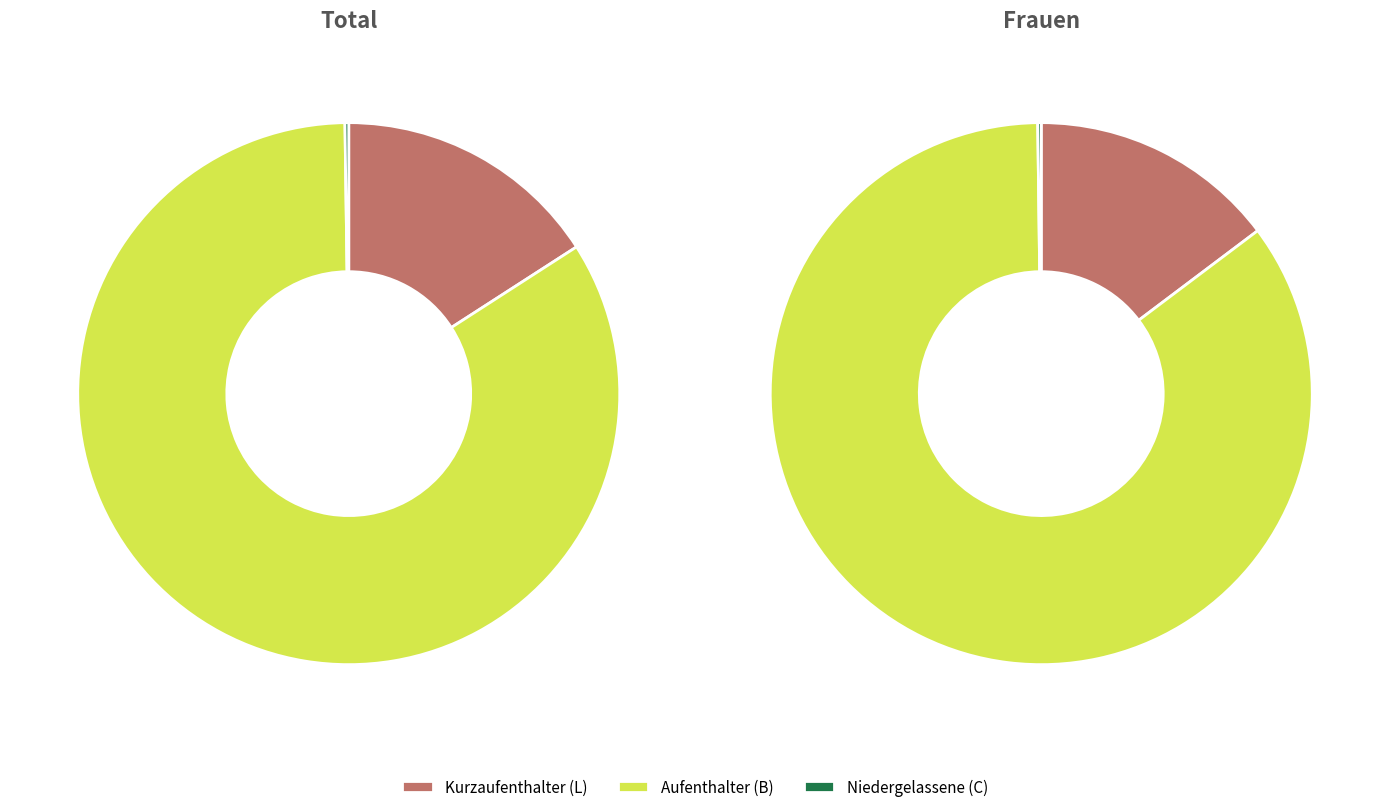

To the nearest percent, what percentage of the pie is Frauen?

18%